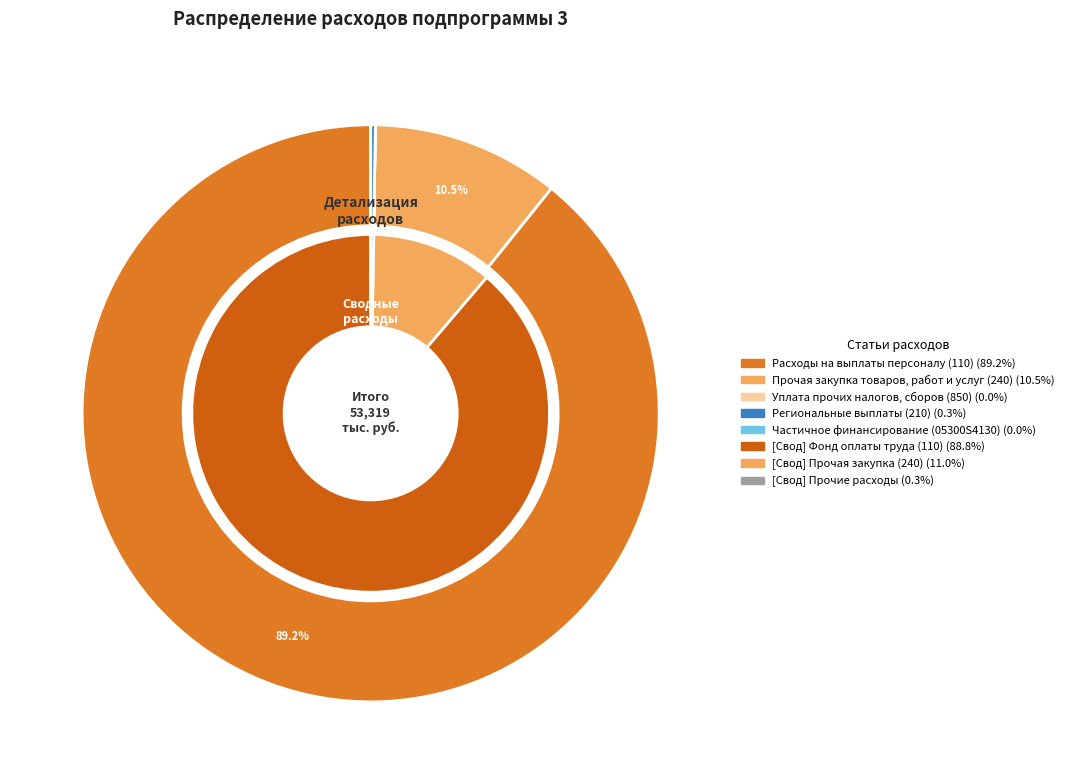

Rank the categories by value from lowest to highest.

Частичное финансирование (05300S4130), Уплата прочих налогов, сборов (850), Региональные выплаты (210), Прочая закупка товаров, работ и услуг (240), Расходы на выплаты персоналу (110)